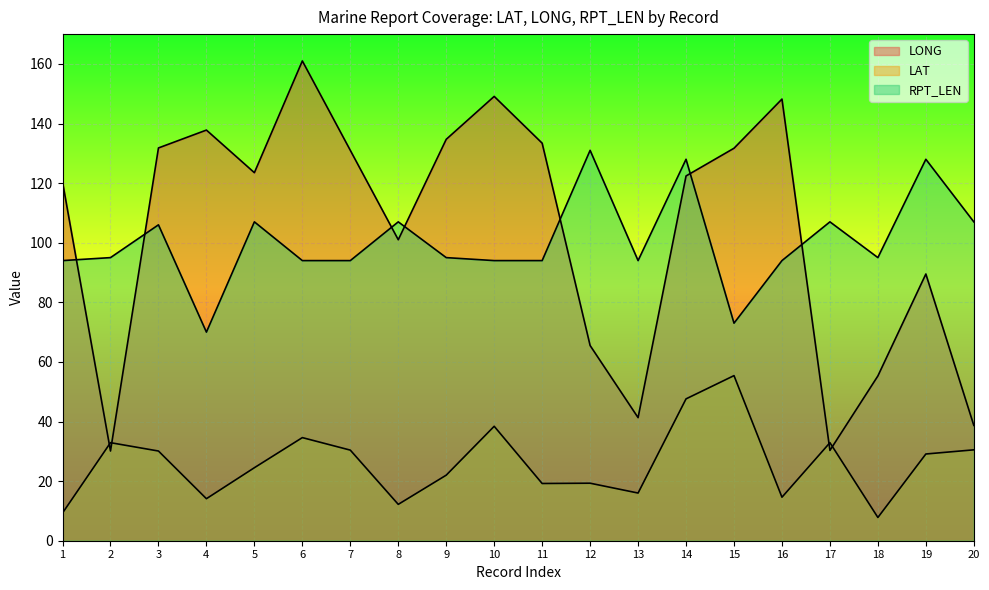

Which series has the widest spread of values?

LONG